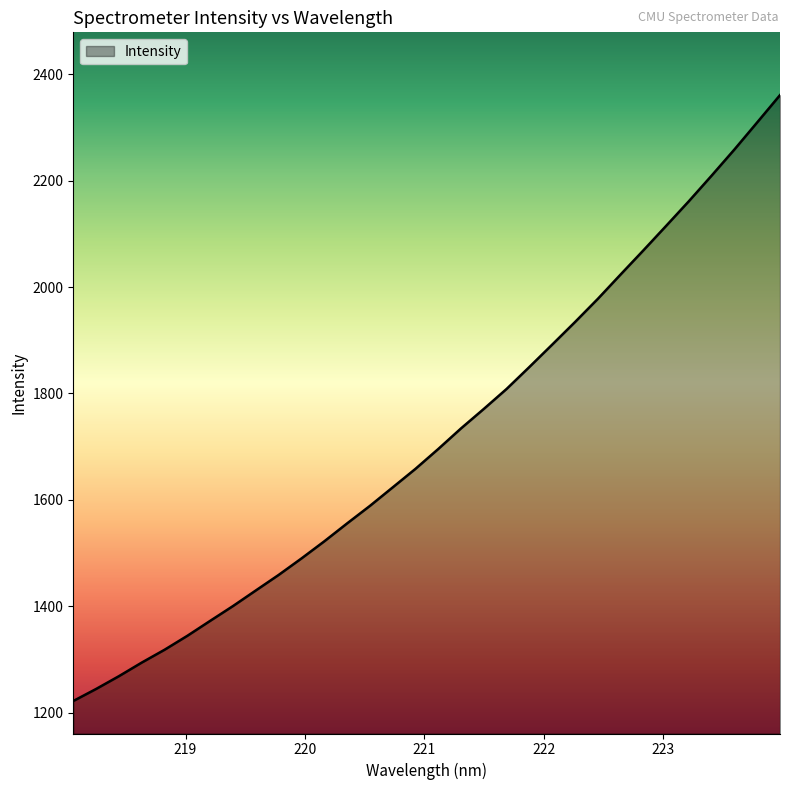

What is the minimum value shown in the chart?

1221.8